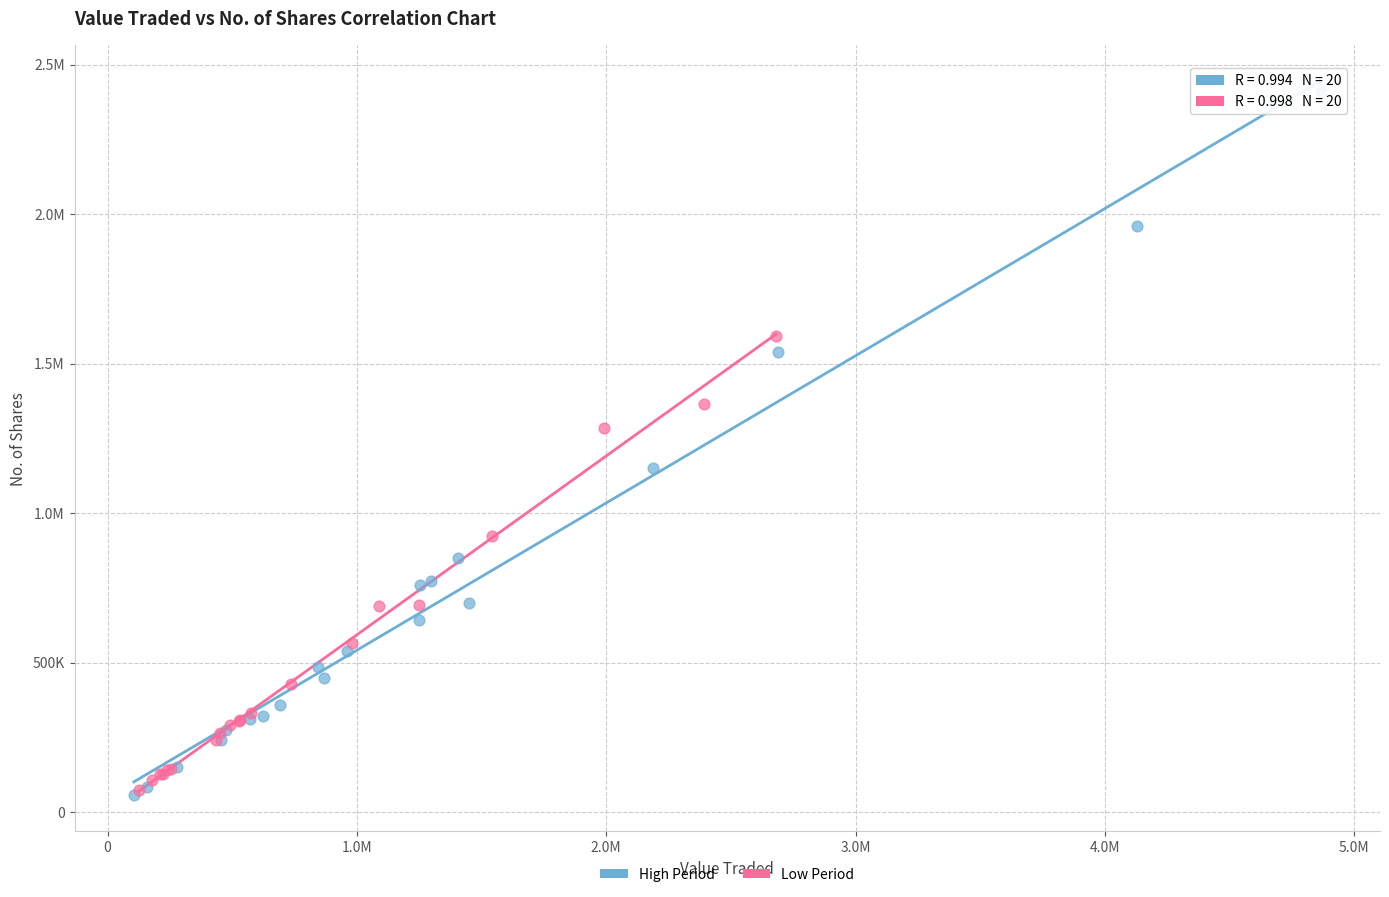

What are all the series names shown in the legend?

High Period, Low Period